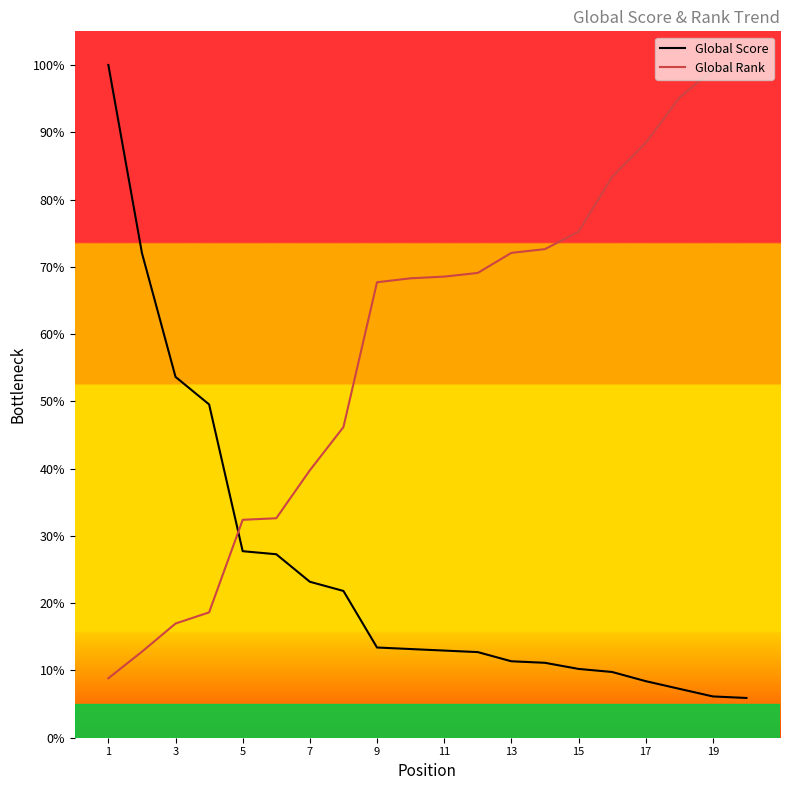

How many lines are shown in the chart?

2